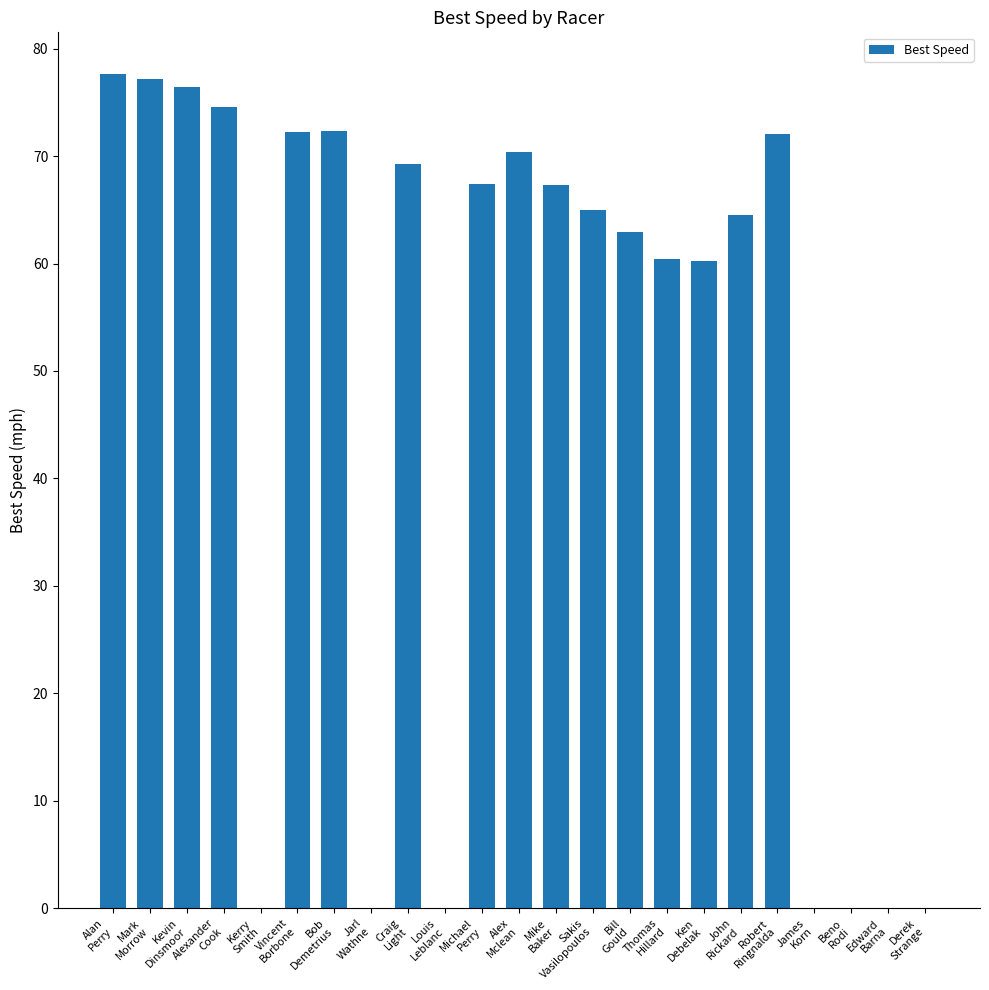

What is the change in value from Alexander
Cook to Craig
Light?

-5.3